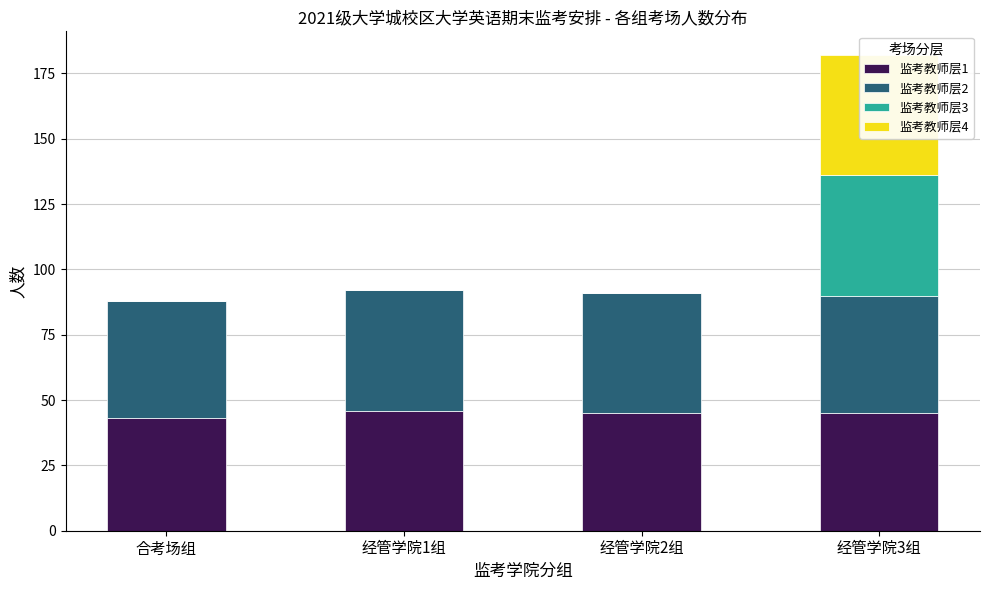

How many bars are there in total?

16